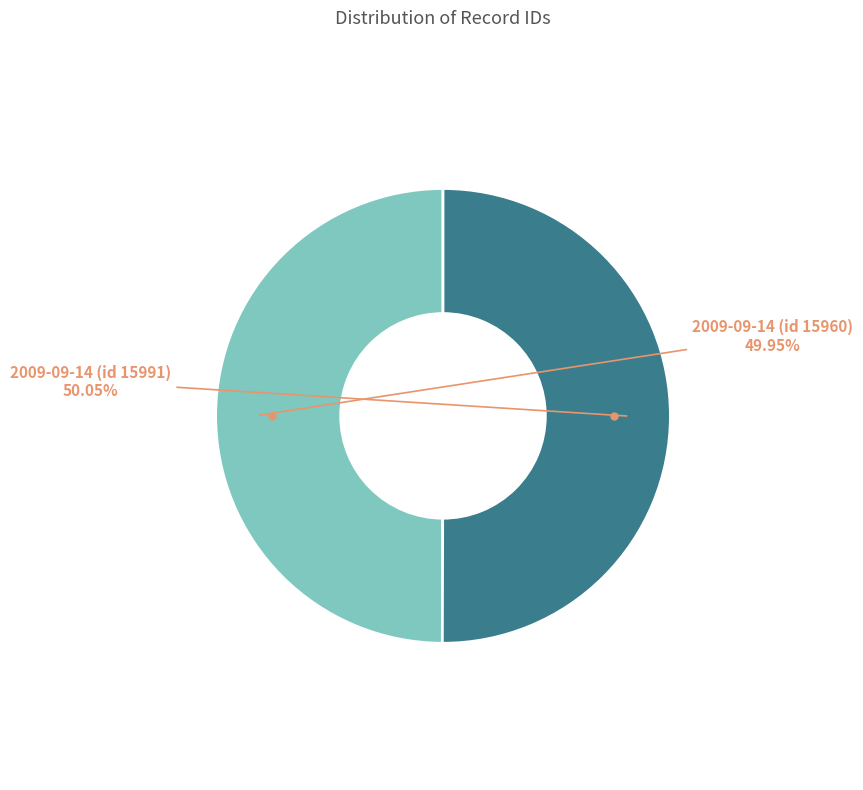

Count the number of slices in the pie.

2